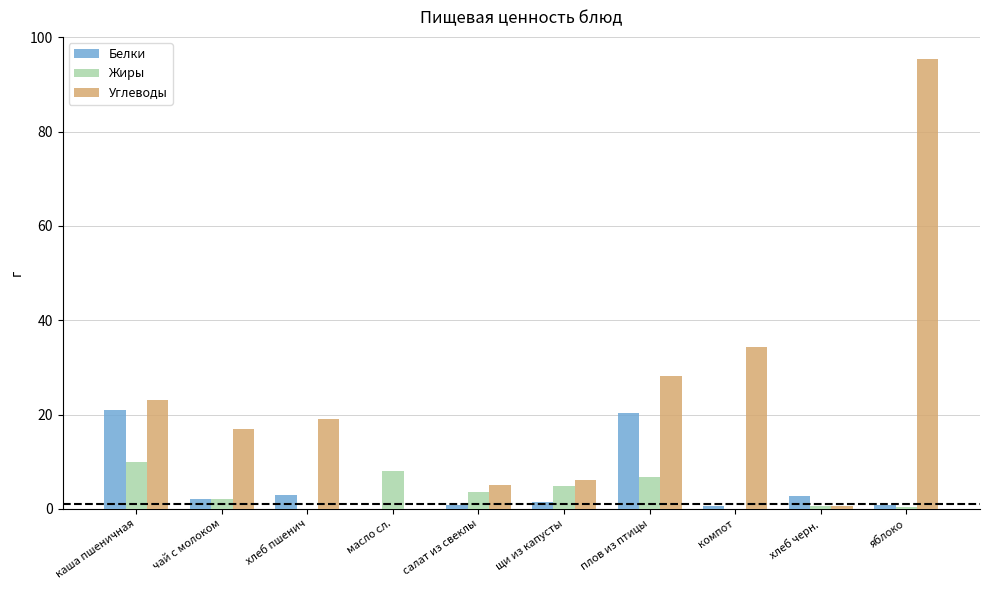

Is it true that Углеводы equals 28.1 at плов из птицы?

True